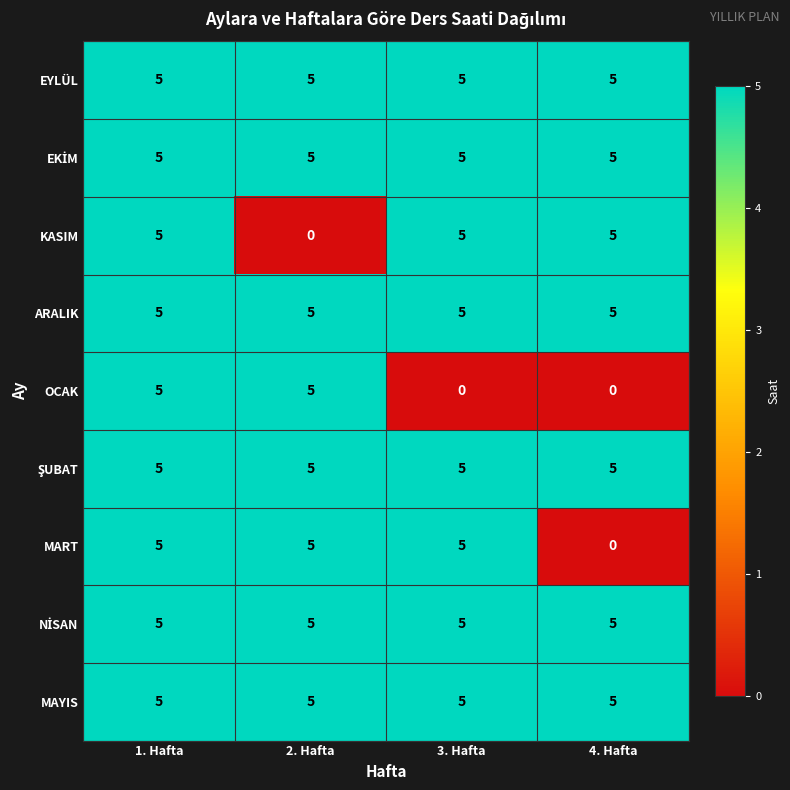

What is the difference between the highest and lowest values at 2. Hafta?

5